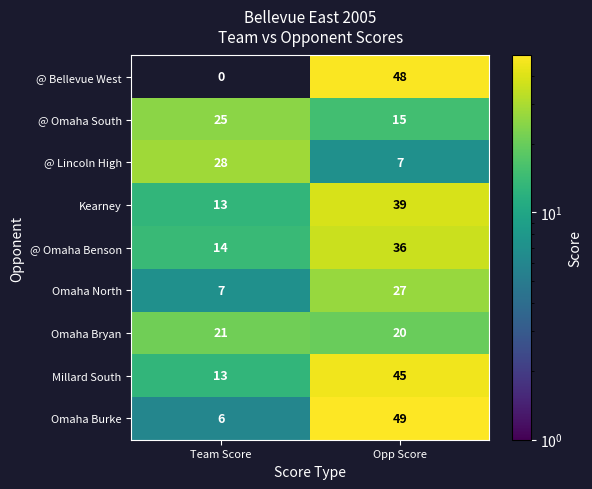

At which category does the chart reach its peak across all series?

Opp Score